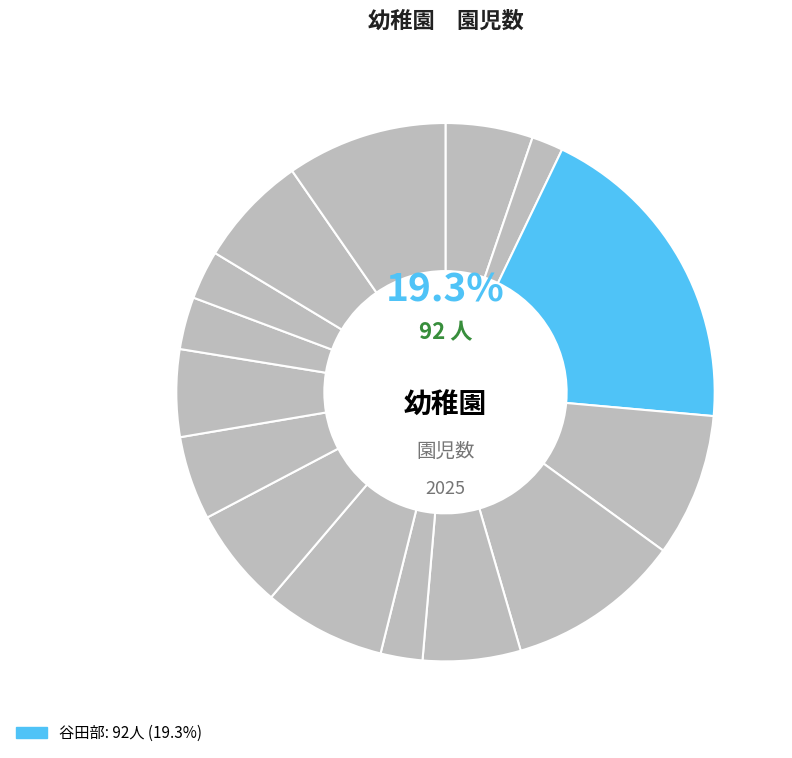

How much of the chart is everything except 島名?

91.4%